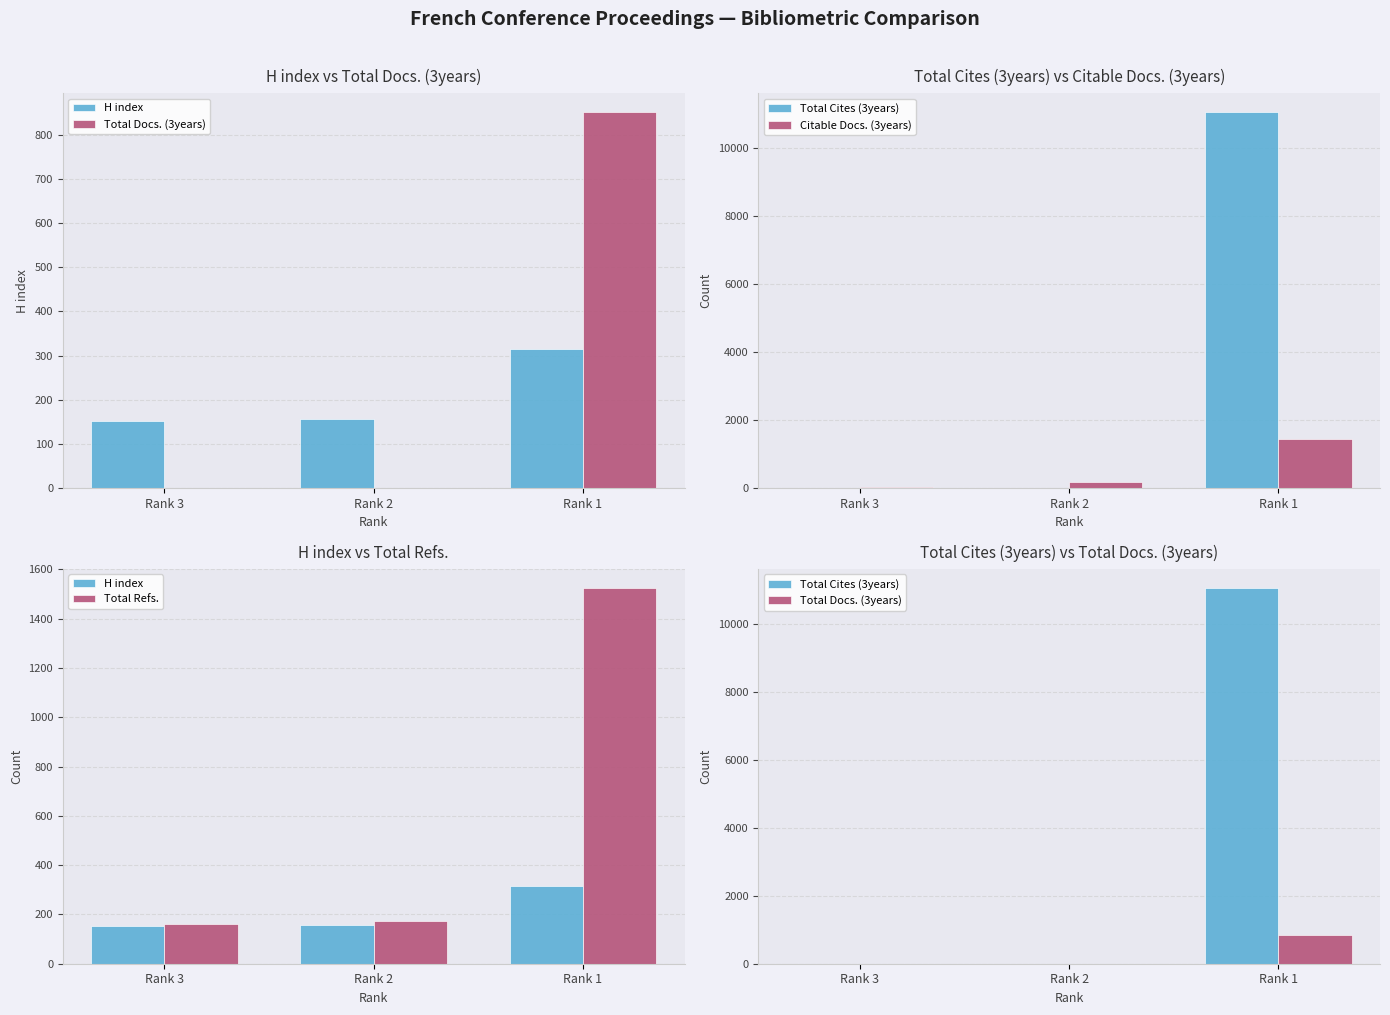

What is the value of the Total Refs. bar at the 1st from the left?

161